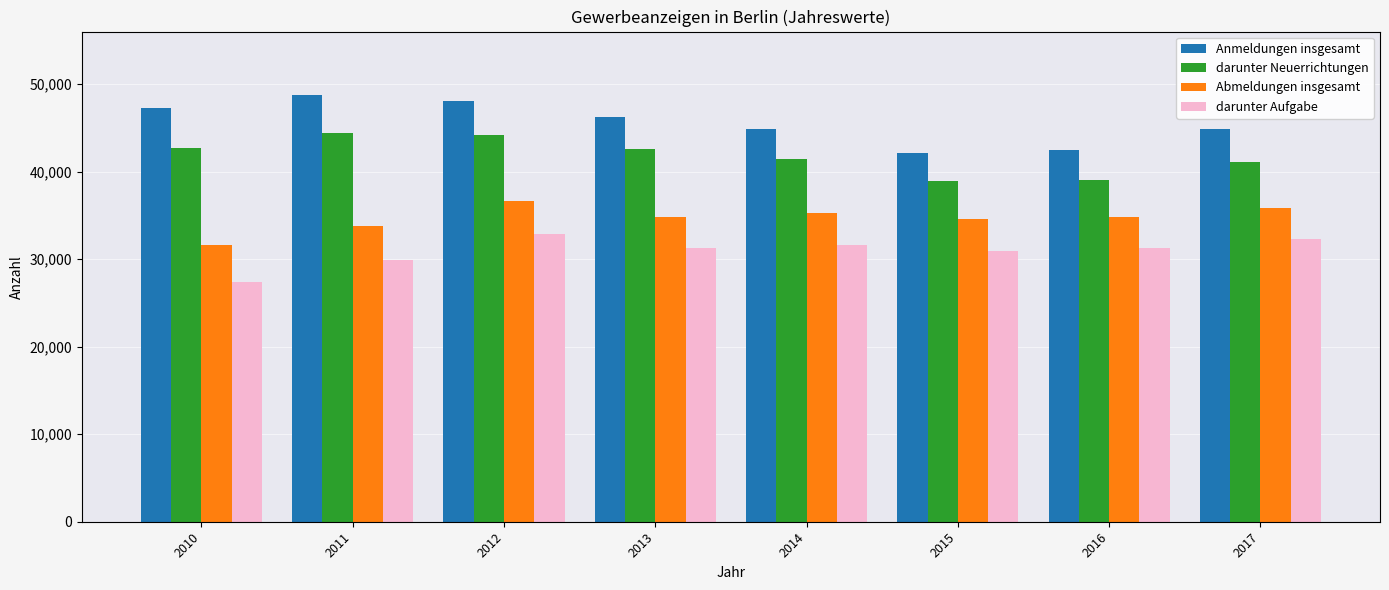

At 2014, list the series in order from largest to smallest.

Anmeldungen insgesamt, darunter Neuerrichtungen, Abmeldungen insgesamt, darunter Aufgabe